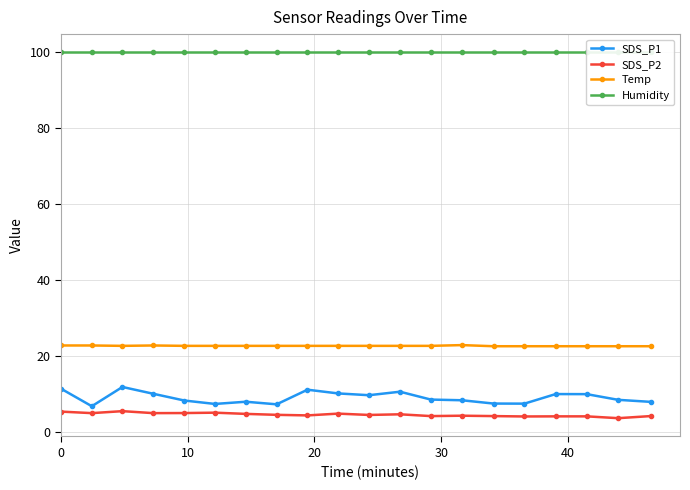

True or false: Temp has more than 0 points higher than both neighbors.

True